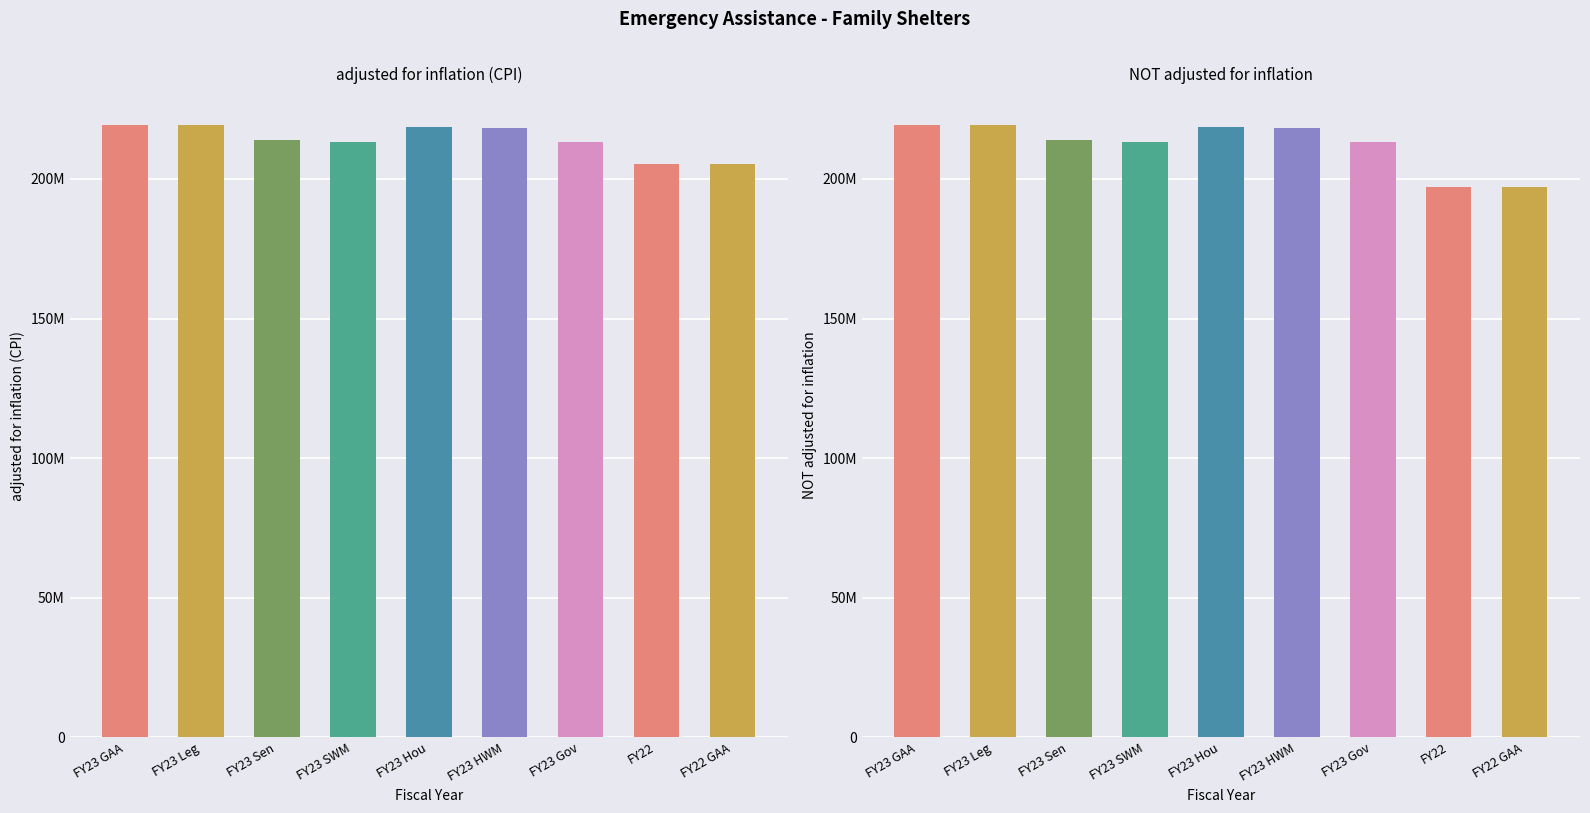

Rank the categories by adjusted for inflation (CPI) value from highest to lowest.

FY23 GAA, FY23 Leg, FY23 Hou, FY23 HWM, FY23 Sen, FY23 SWM, FY23 Gov, FY22, FY22 GAA